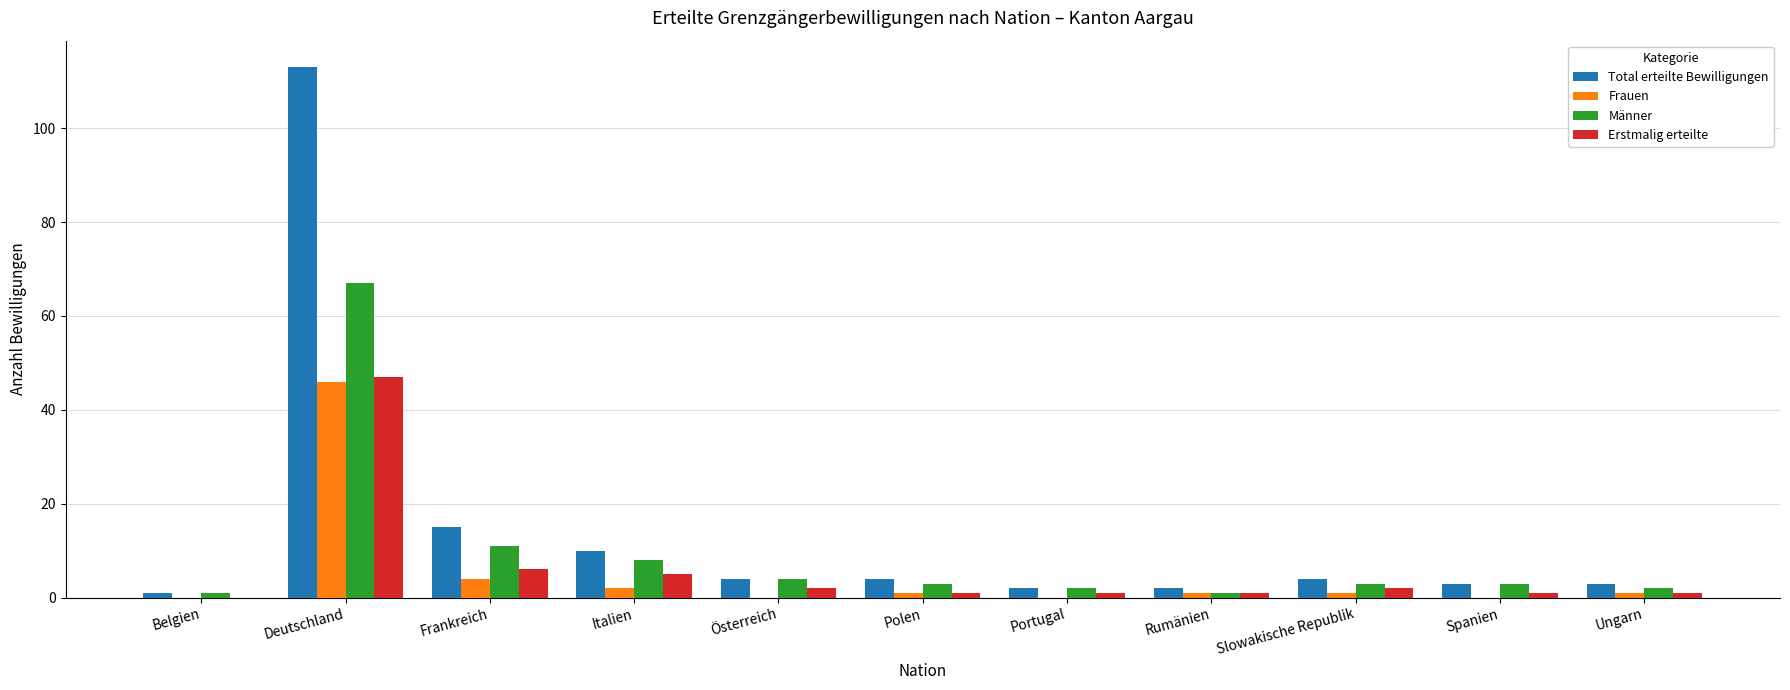

The value of Frauen at Rumänien is 1. True or false?

True